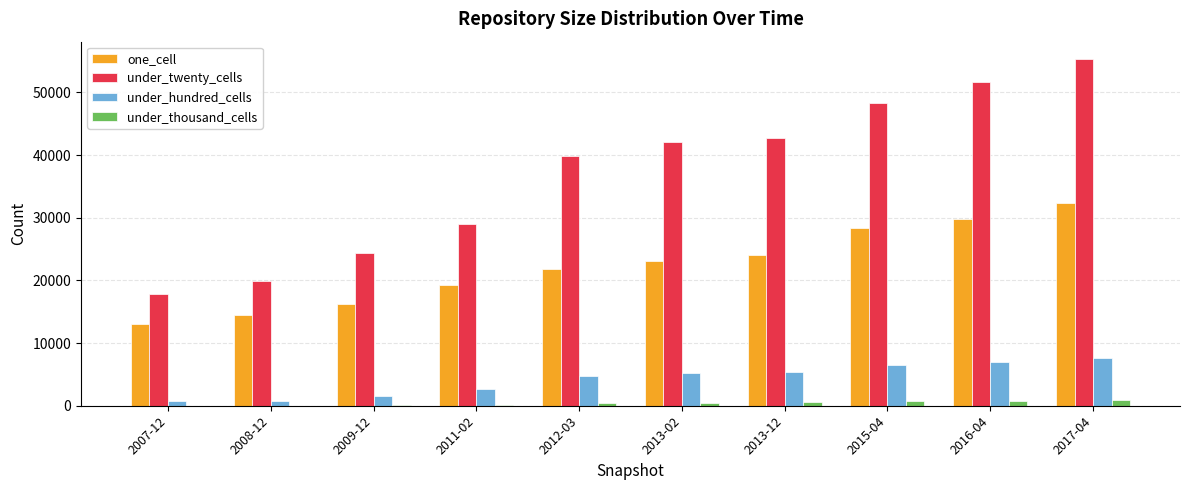

Where is under_hundred_cells nearest to the value 4136?

2012-03